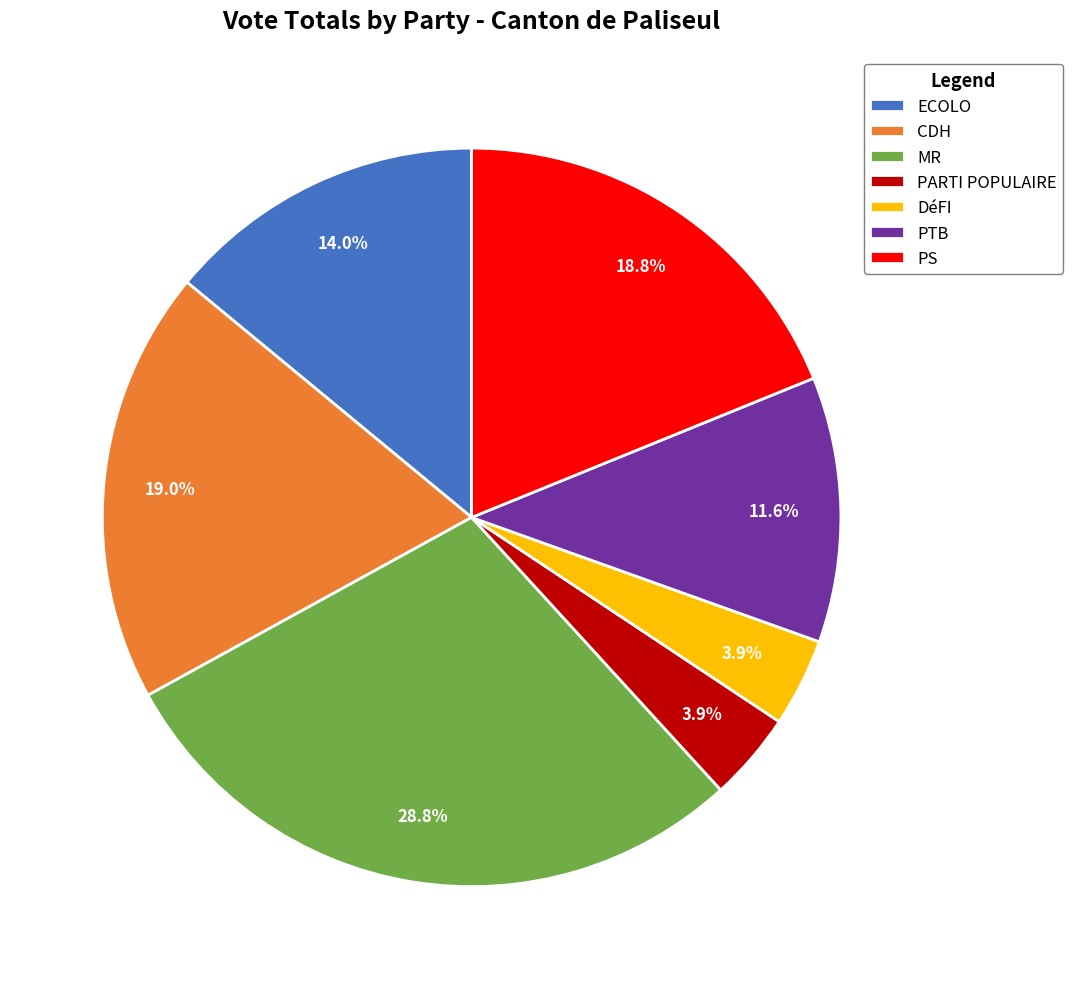

How many slices are in this pie chart?

7